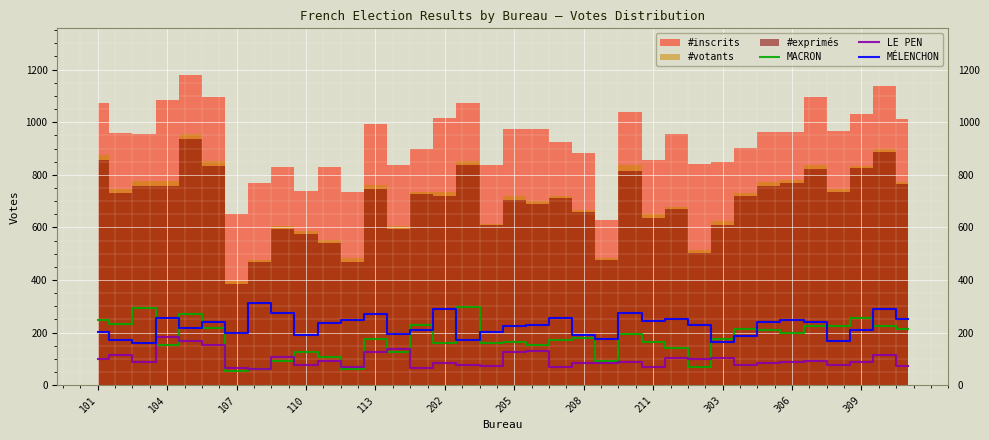

What is the maximum value for LE PEN?

183